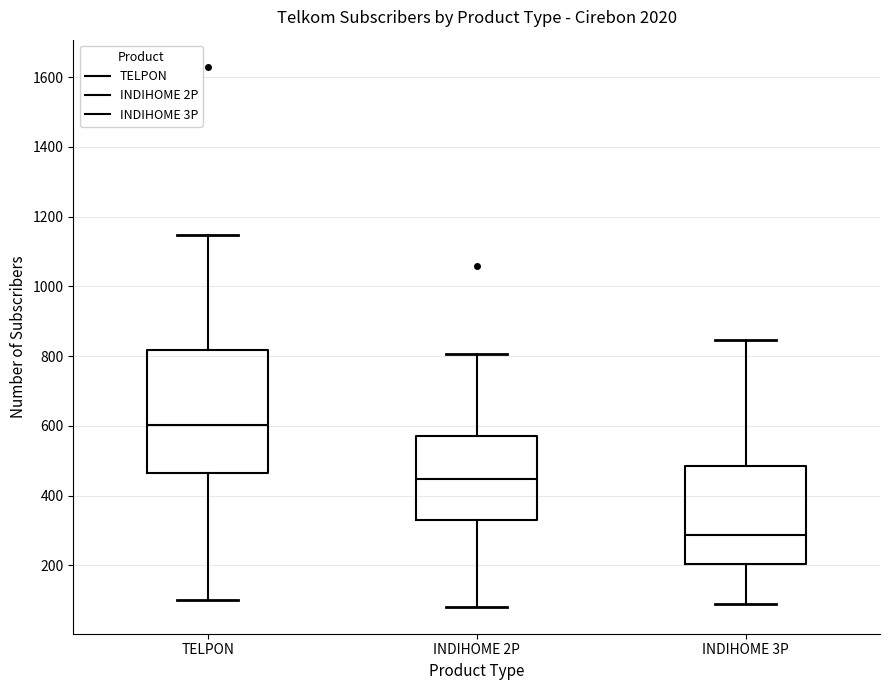

Where is the lower edge of the box for INDIHOME 3P on the y-axis? The values are not printed on the chart, so give them approximately, as read against the axis.

200